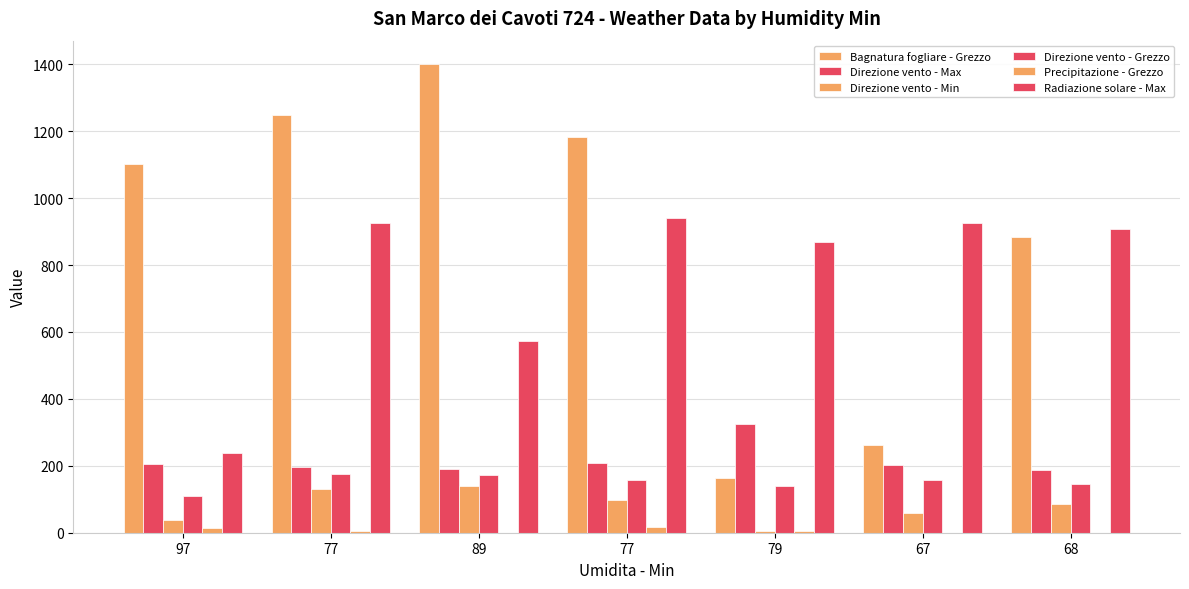

Where does the Direzione vento - Max series first go above 203?

97